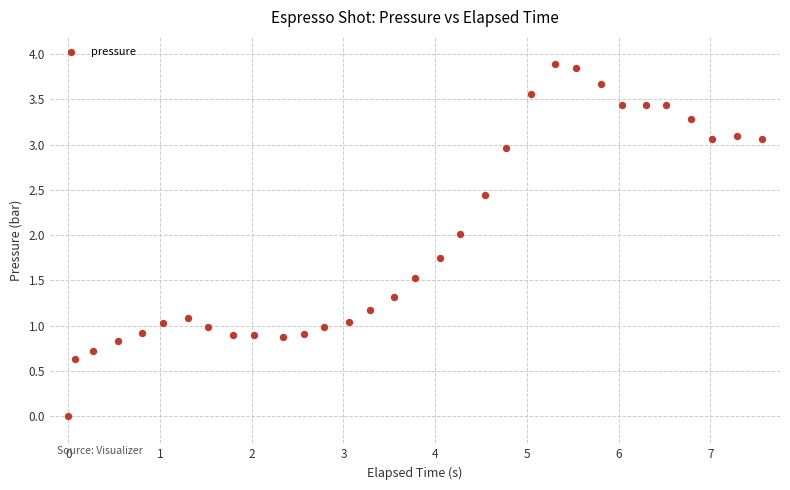

What is the range of X values (max minus min)?

7.6